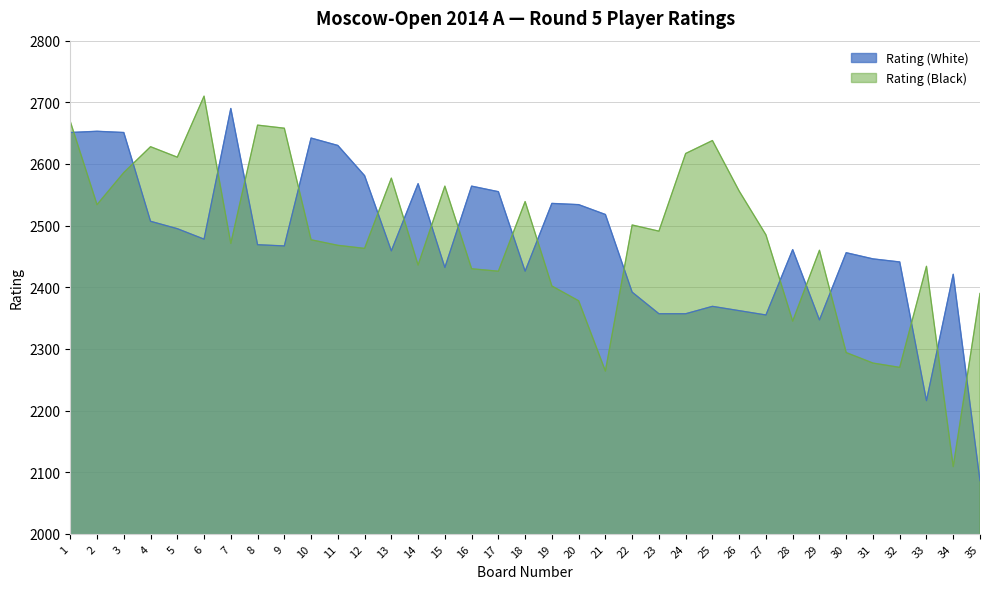

What is the value of the Rating (White) point at the 35th from the left?

2086